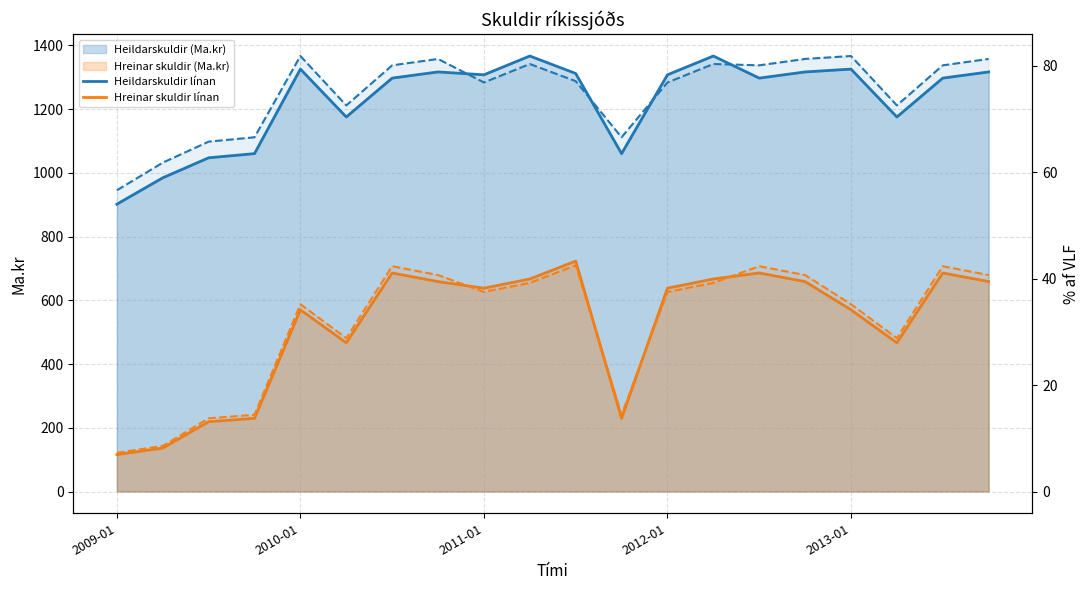

True or false: Heildarskuldir (Ma.kr) línan has a value of 1346.0 at 2009-01.

False